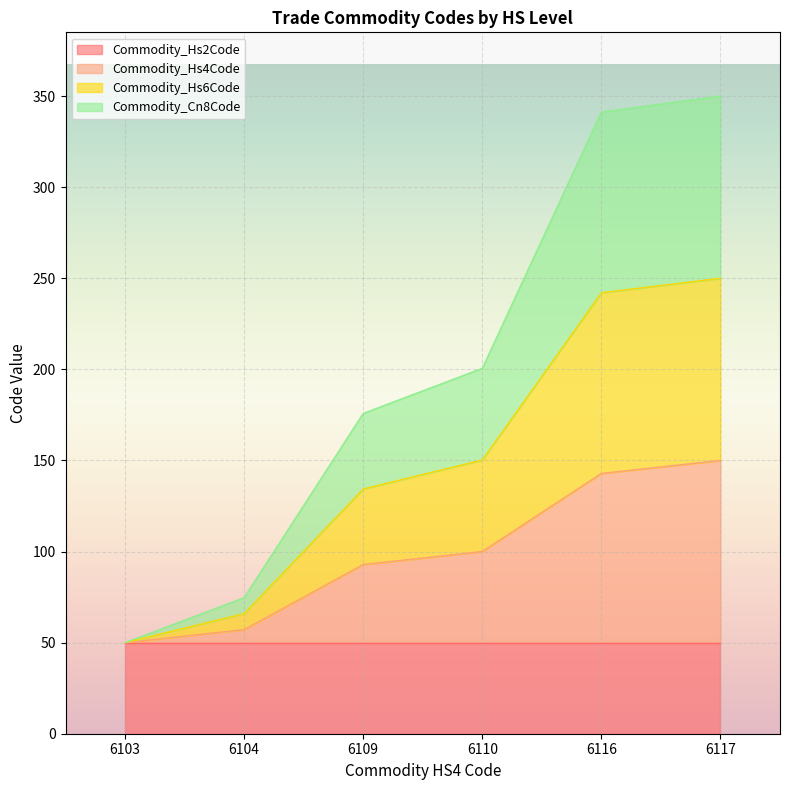

The value of Commodity_Hs2Code at 6104 is 50.0. True or false?

True